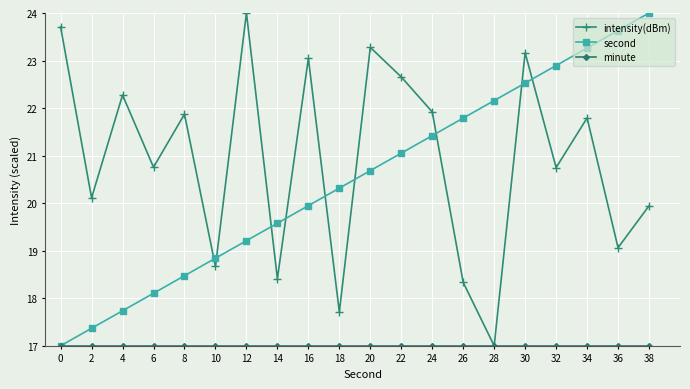

At which category is the sum across all series the highest?

30